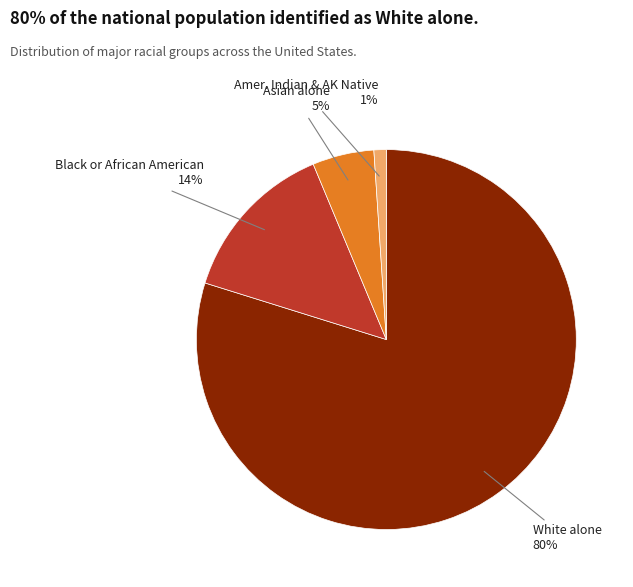

To the nearest percent, what is the difference between the largest and smallest slice percentages?

79%